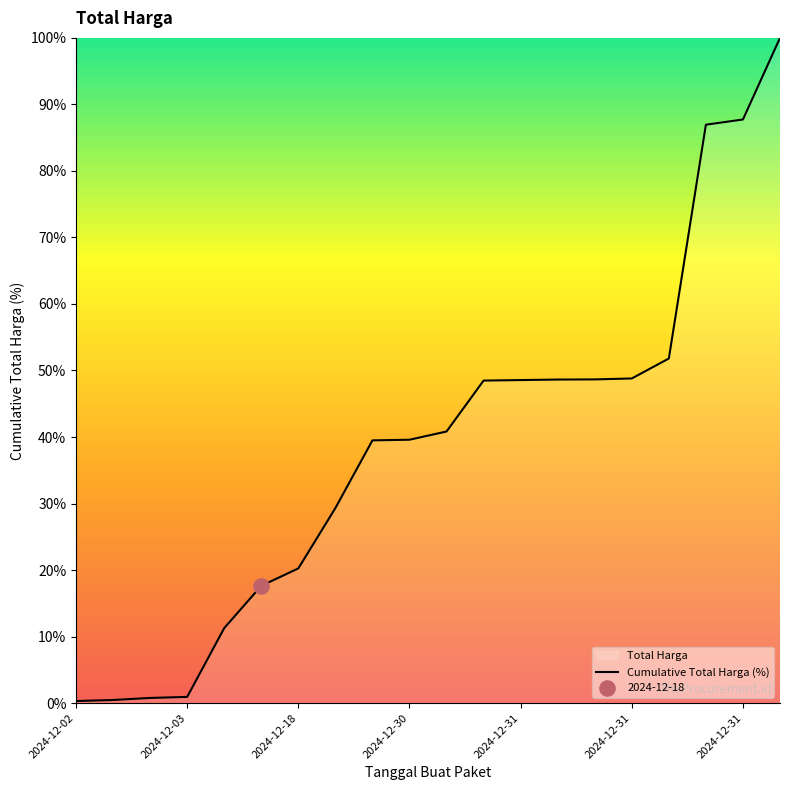

What is the change in value from 15 to 16?

+3.0